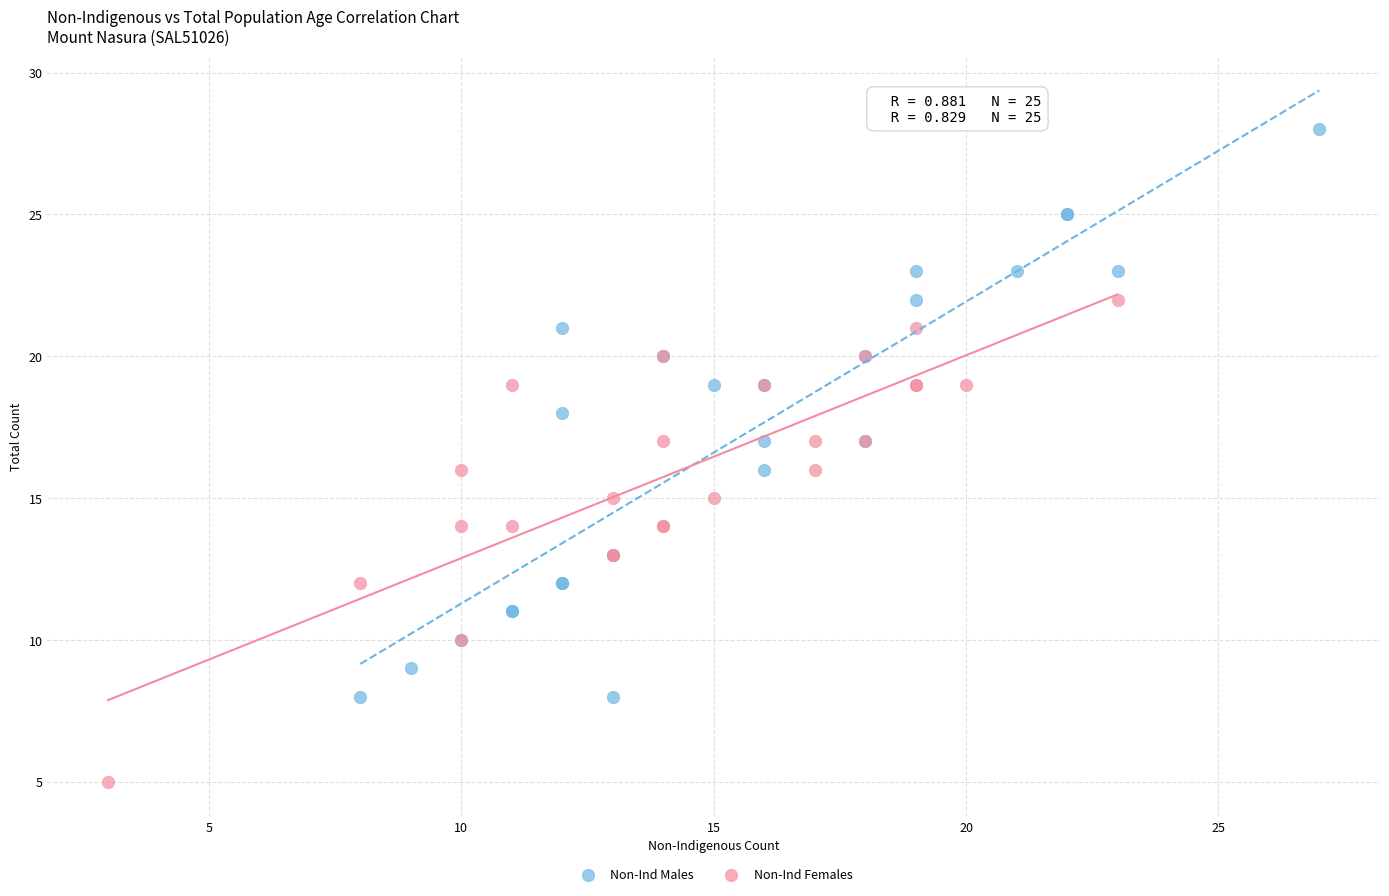

Which series has the largest Y range (max minus min)?

Non-Ind Males